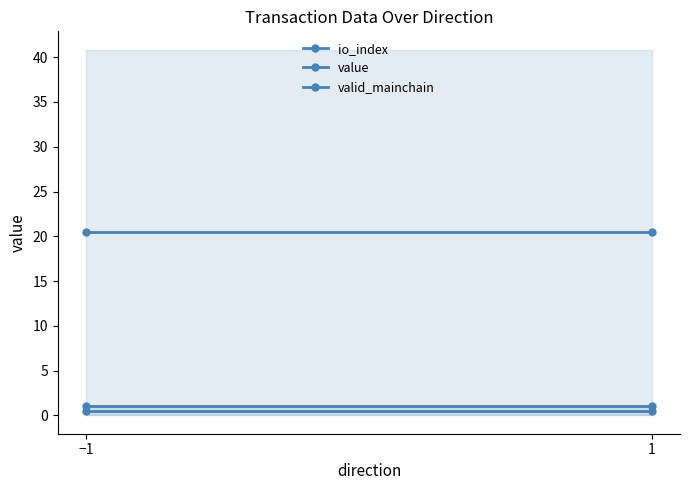

What is the sum of all value values?

40.9